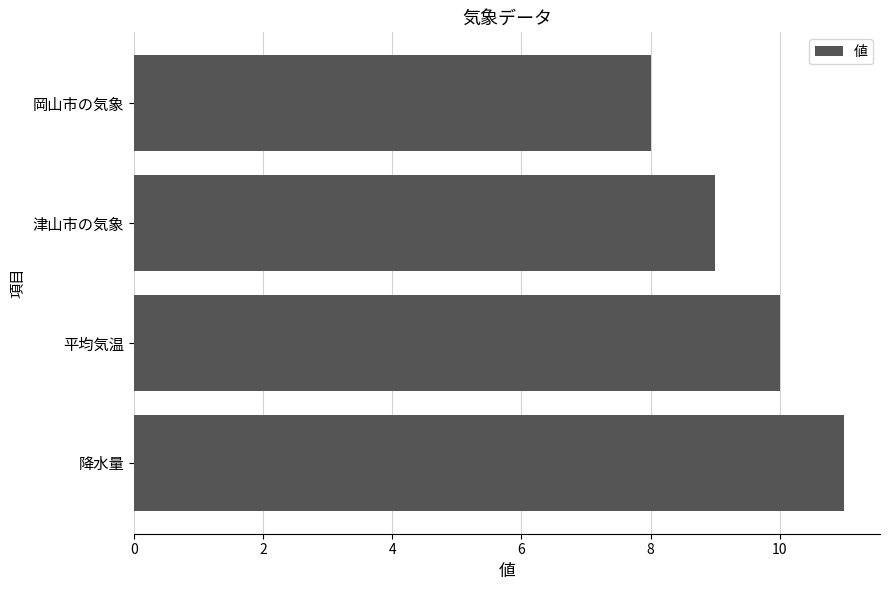

What is the difference between the maximum and second lowest values?

2